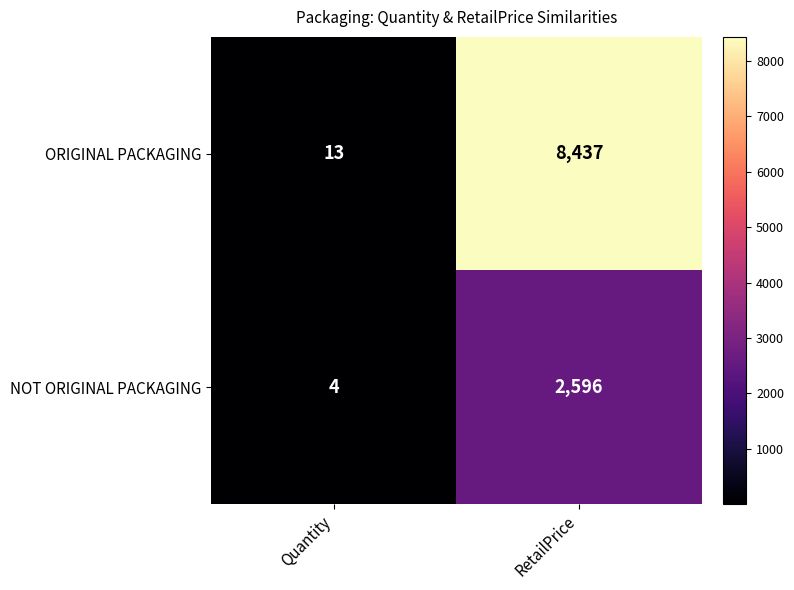

List the series in order of their overall mean, highest first.

ORIGINAL PACKAGING, NOT ORIGINAL PACKAGING